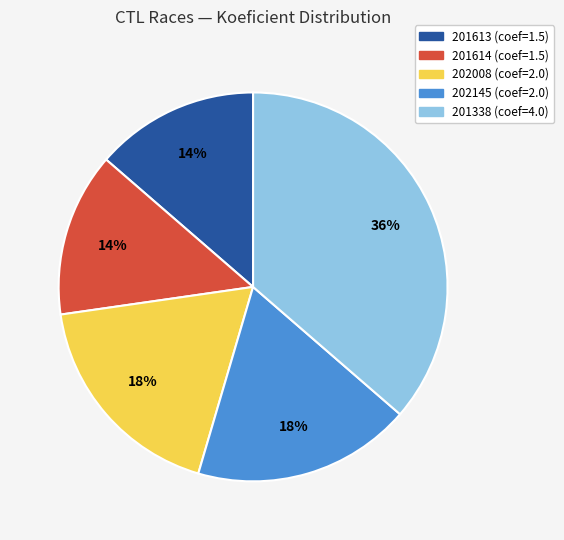

Is the sum of 202145 and 201614 greater than half?

No